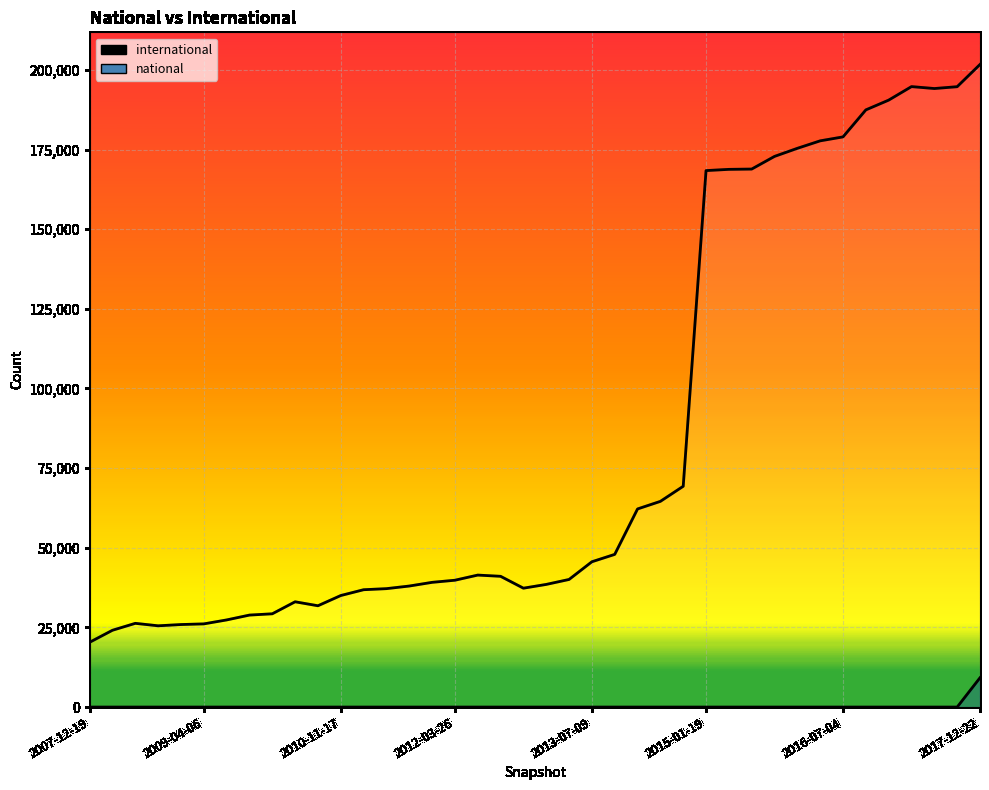

The value of international at 2011-09-05 is 37993. True or false?

True